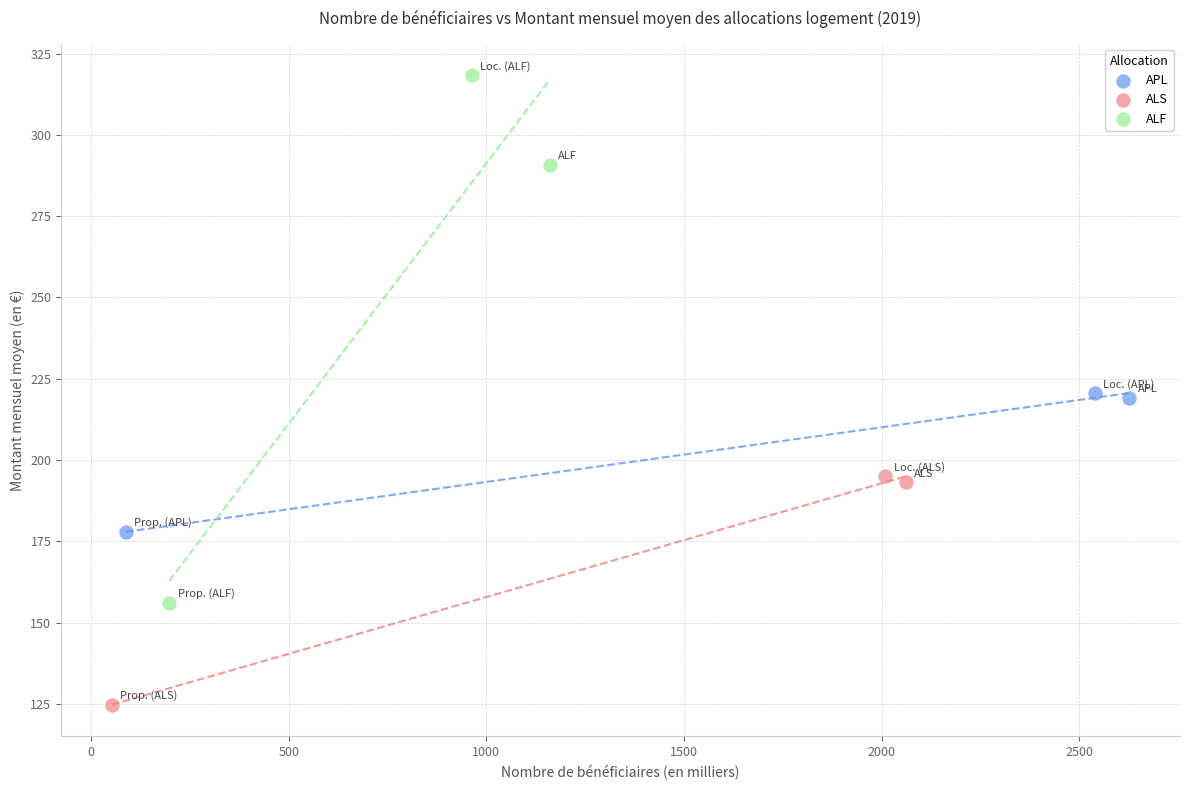

Which series contains the highest Y value?

ALF